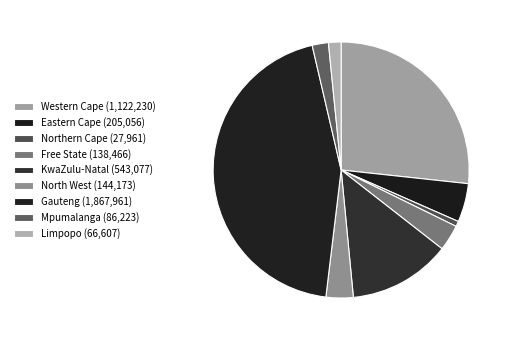

What is the change in value from Eastern Cape to KwaZulu-Natal?

+338021